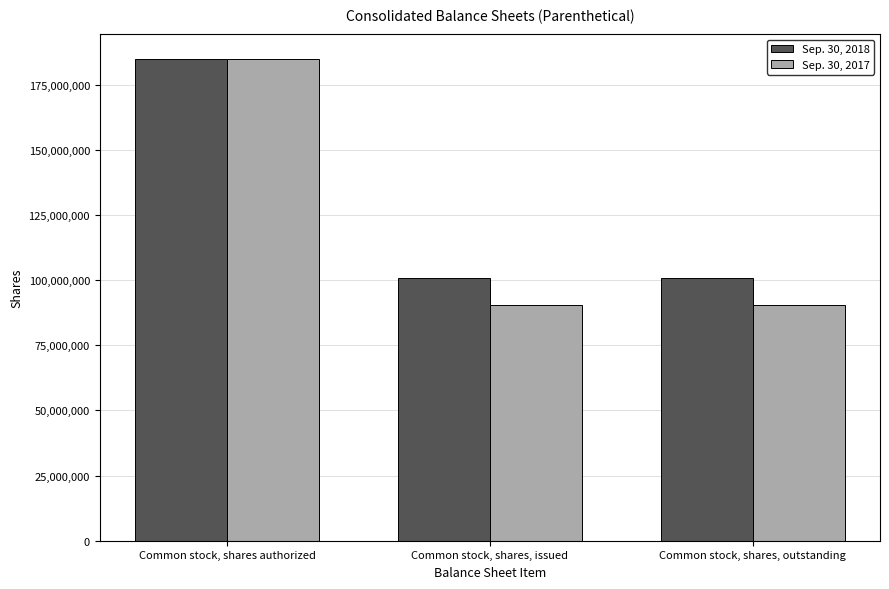

How many bars are there in total?

6